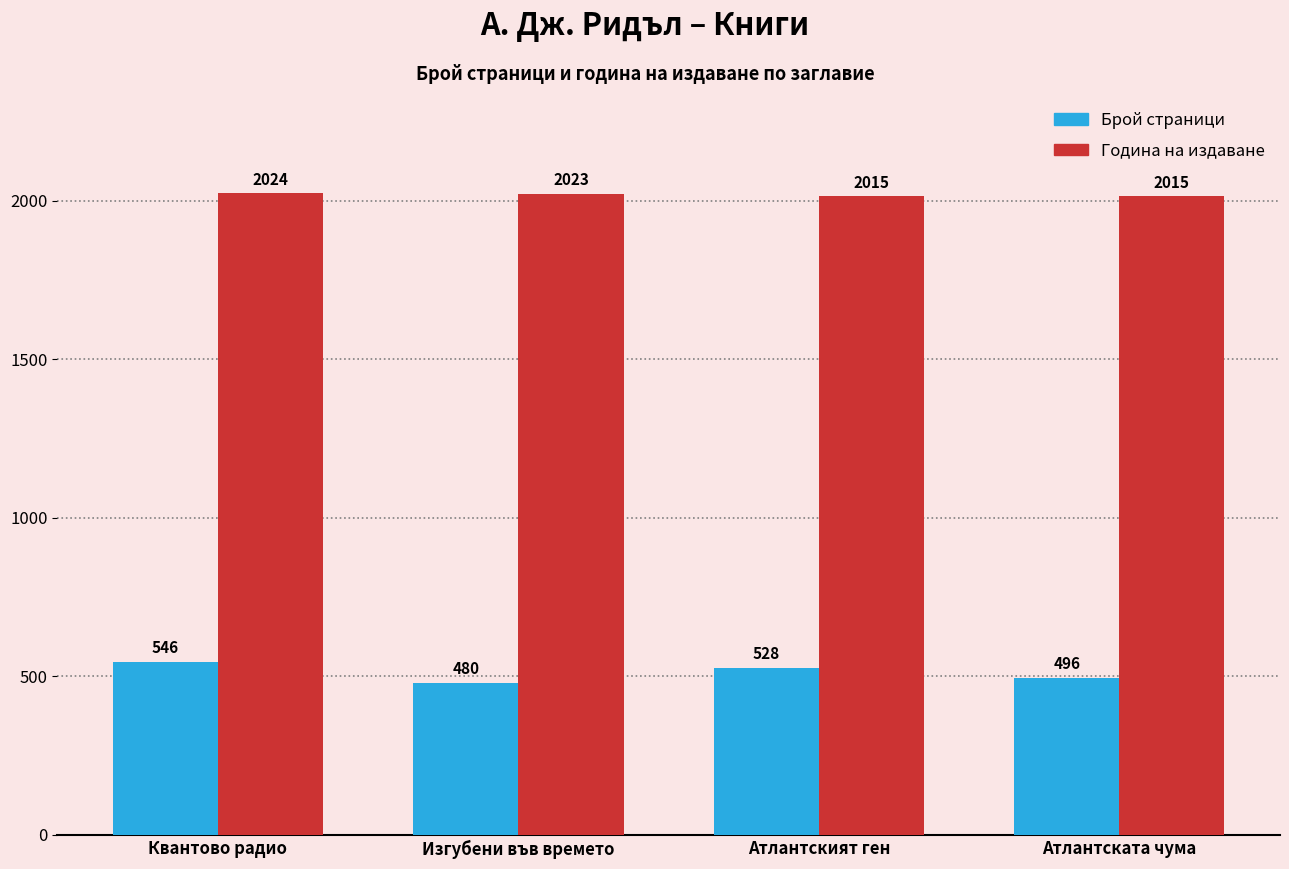

Reading left to right, what are all the values shown in this chart?

Брой страници: Квантово радио=546	Изгубени във времето=480	Атлантският ген=528	Атлантската чума=496
Година на издаване: Квантово радио=2024	Изгубени във времето=2023	Атлантският ген=2015	Атлантската чума=2015